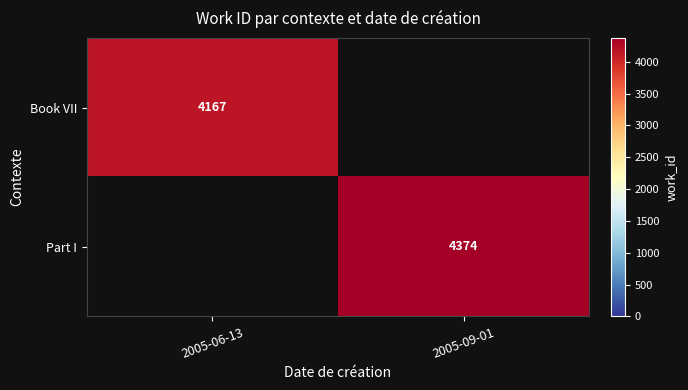

What is the total value across all series at 2005-09-01?

4374